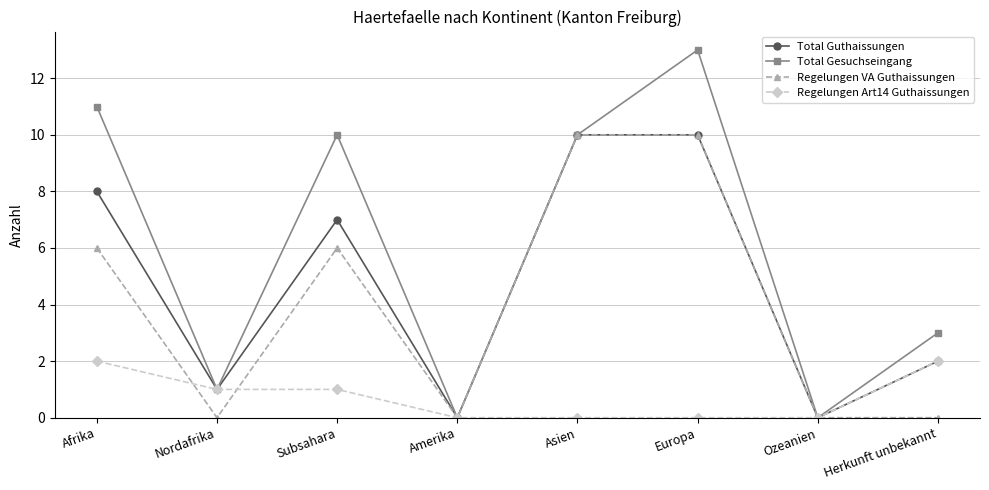

Does the chart display data point markers on the line(s)?

Yes